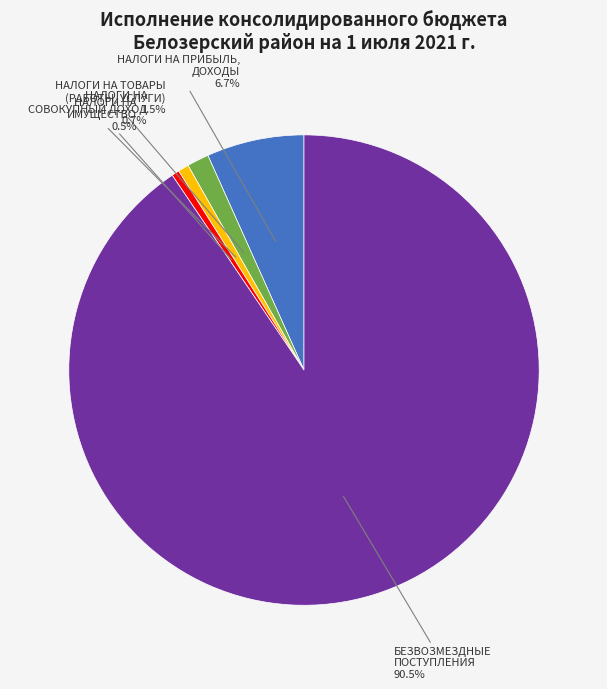

Count the number of slices in the pie.

5